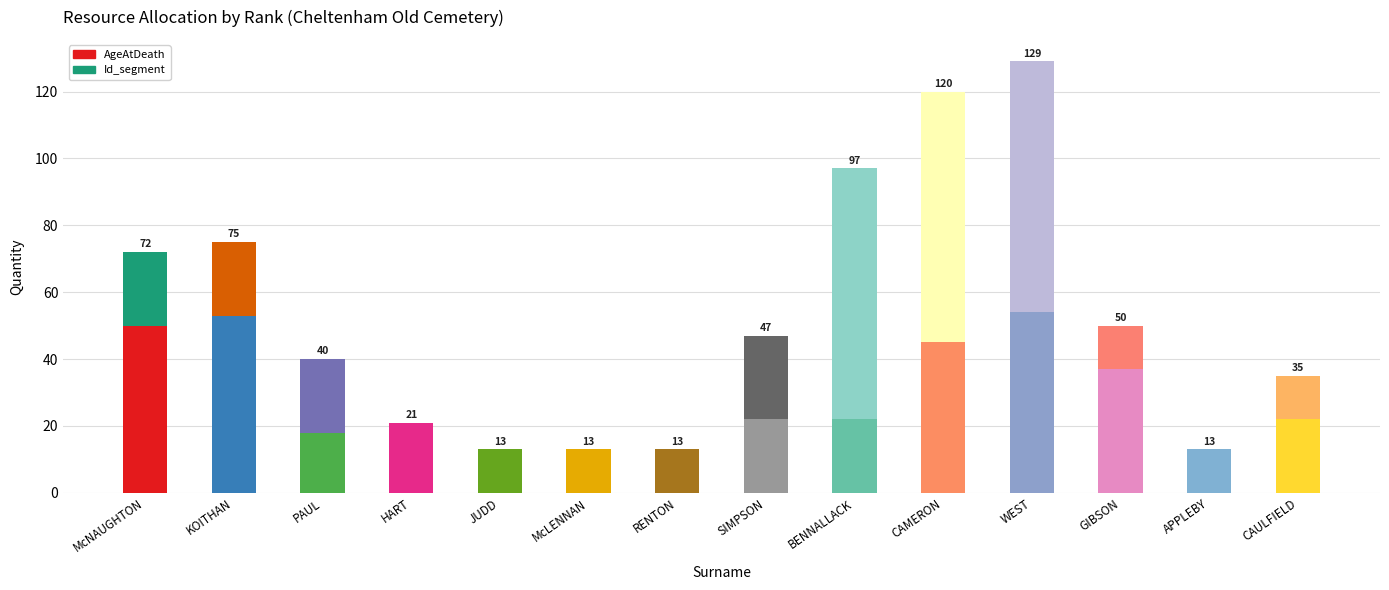

Where does the AgeAtDeath series first go above 22?

McNAUGHTON